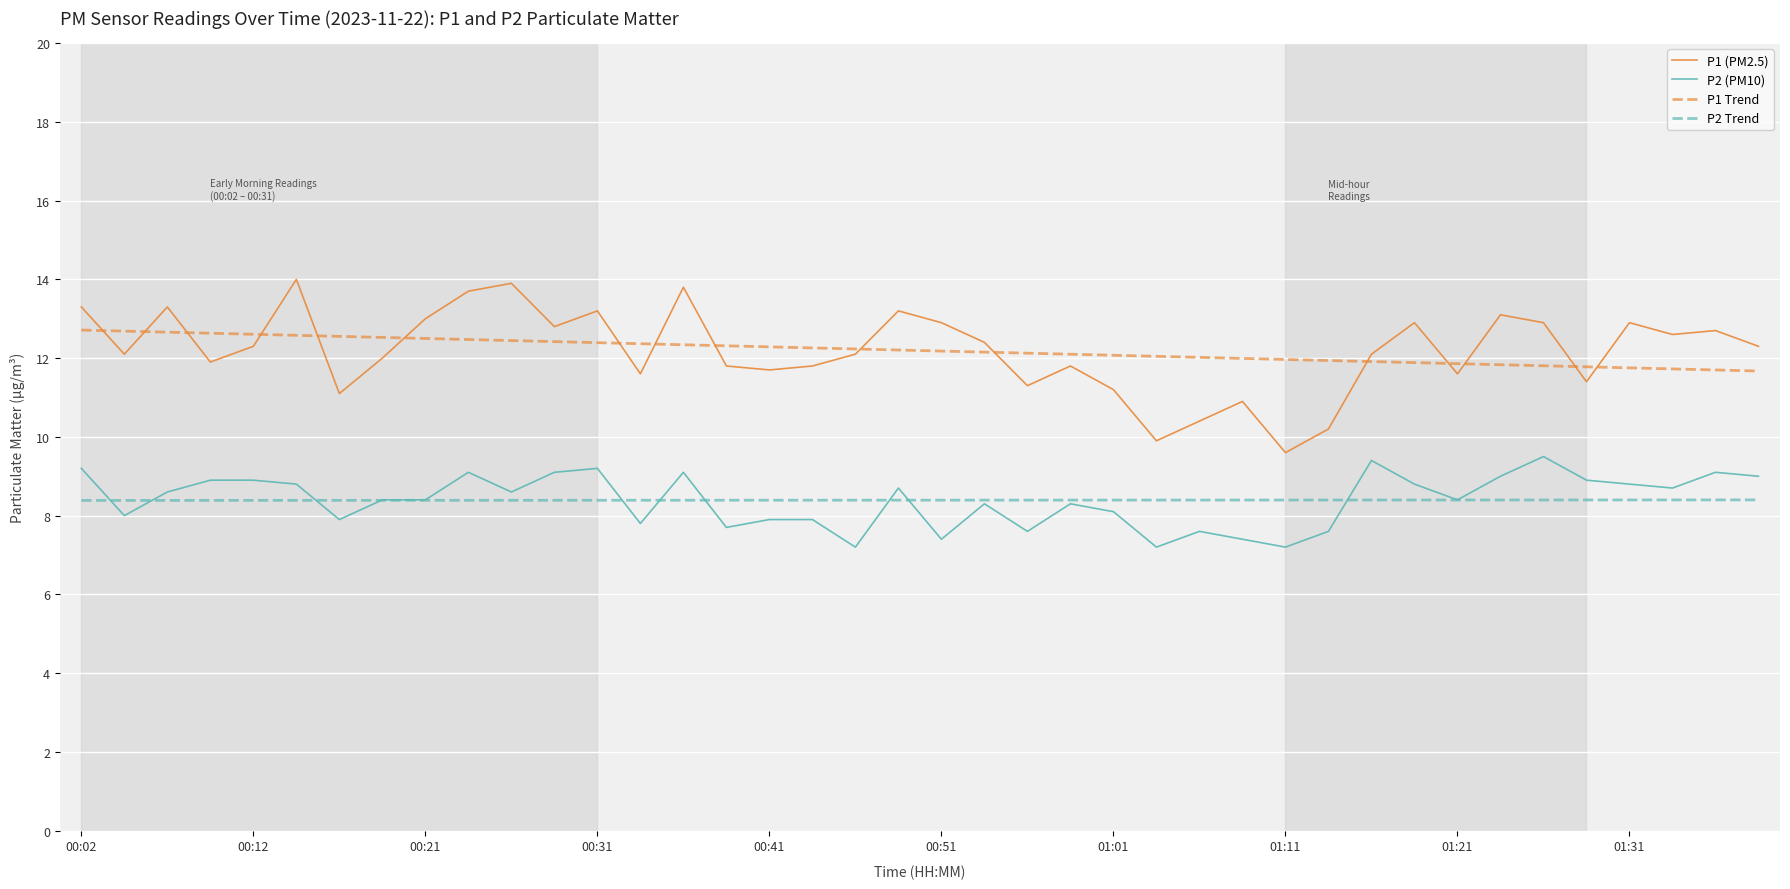

List the series in order of their peak value, lowest first.

P2 Trend, P2 (PM10), P1 Trend, P1 (PM2.5)